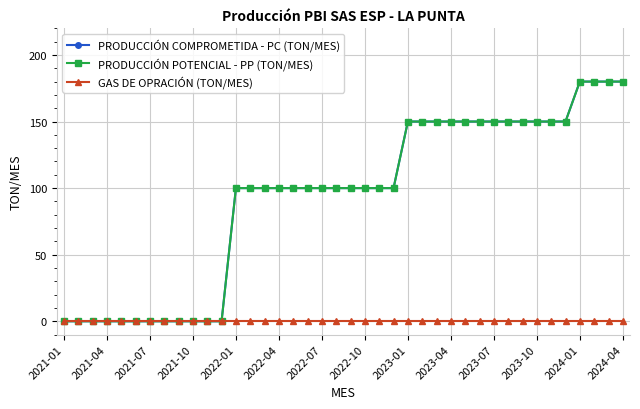

Reading left to right, extract all data points from this chart.

PRODUCCIÓN COMPROMETIDA - PC (TON/MES): 0	0	0	0	0	0	0	0	0	0	0	0	100	100	100	100	100	100	100	100	100	100	100	100	150	150	150	150	150	150	150	150	150	150	150	150	180	180	180	180
PRODUCCIÓN POTENCIAL - PP (TON/MES): 0	0	0	0	0	0	0	0	0	0	0	0	100	100	100	100	100	100	100	100	100	100	100	100	150	150	150	150	150	150	150	150	150	150	150	150	180	180	180	180
GAS DE OPRACIÓN (TON/MES): 0	0	0	0	0	0	0	0	0	0	0	0	0	0	0	0	0	0	0	0	0	0	0	0	0	0	0	0	0	0	0	0	0	0	0	0	0	0	0	0